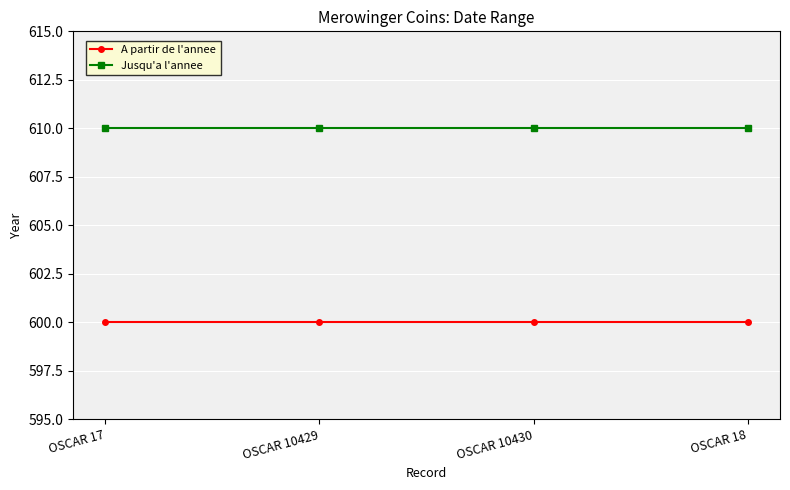

At how many categories does at least one series exceed 604?

4